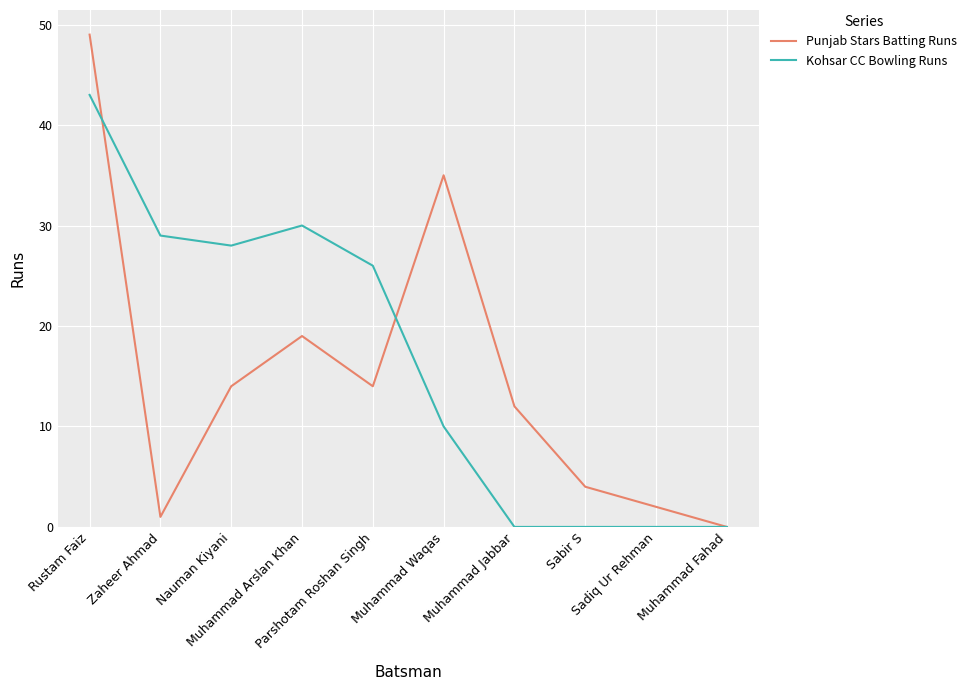

Rank the series by their maximum value, from lowest to highest.

Kohsar CC Bowling Runs, Punjab Stars Batting Runs